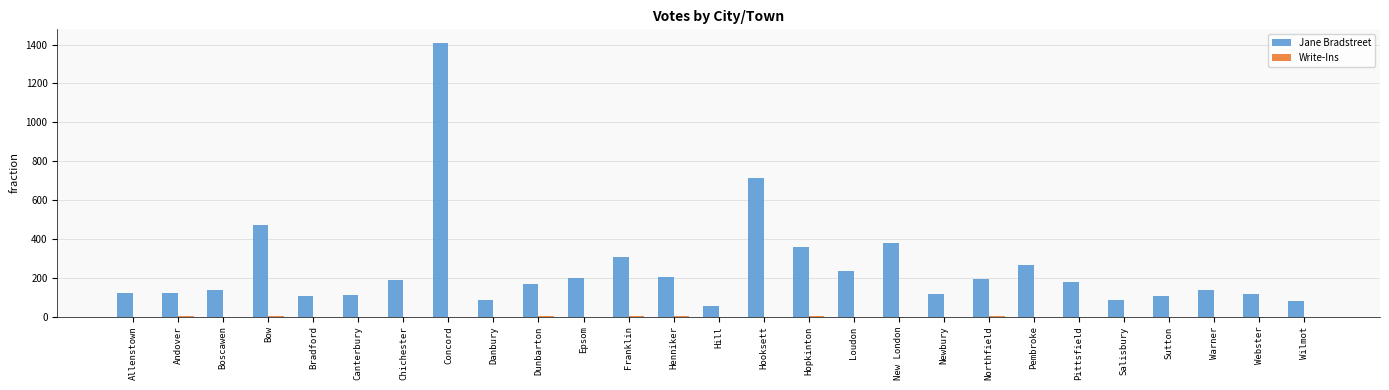

What is the average value of the Jane Bradstreet series?

245